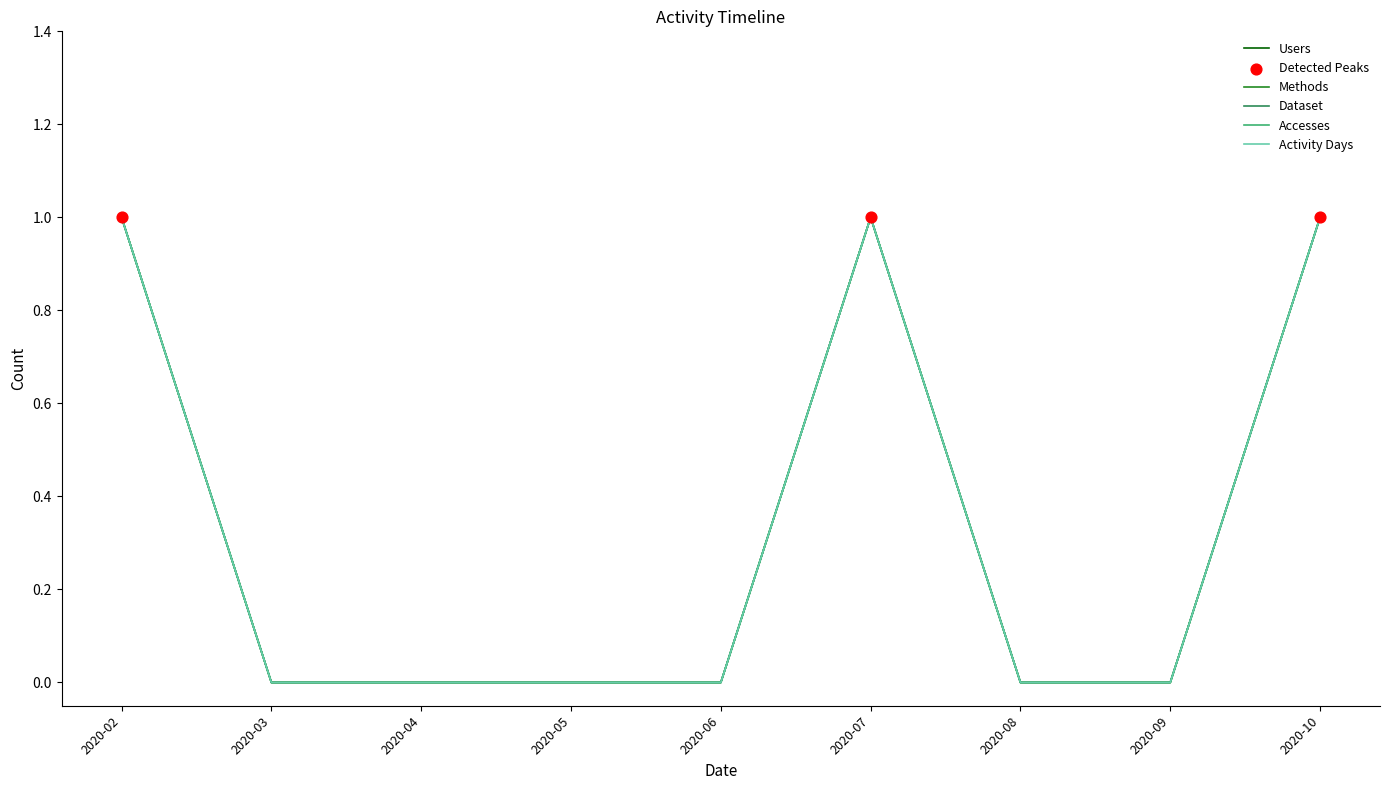

Is the value of Methods at 2020-05 greater than the value of Accesses at 2020-05?

No